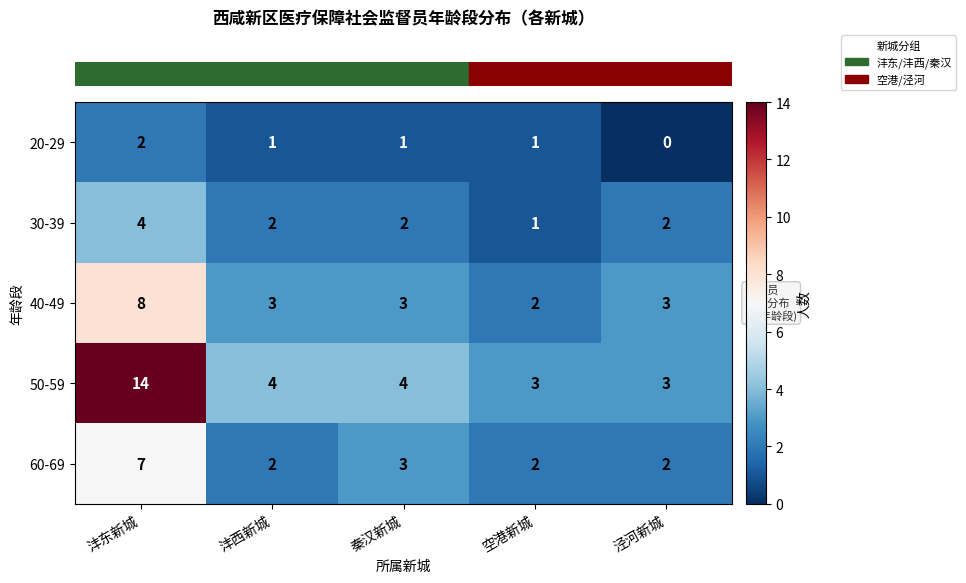

The 30-39 series shows 3 at 秦汉新城. True or false?

False